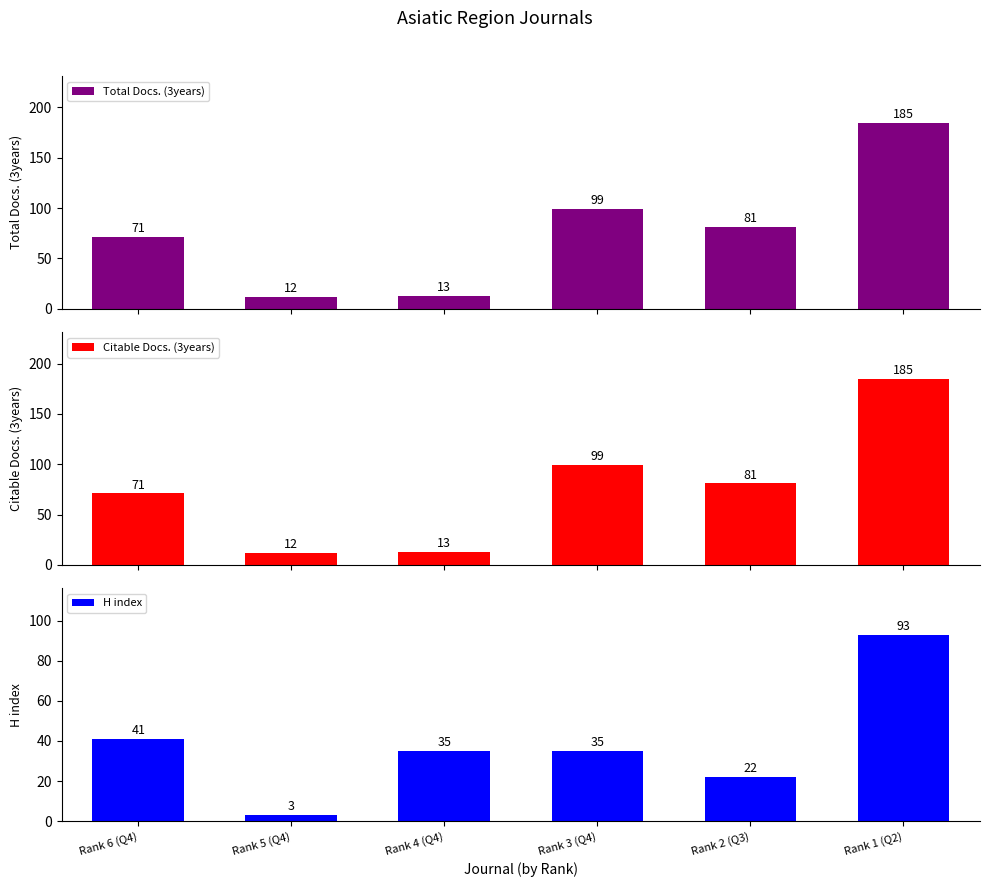

At how many categories does at least one series exceed 24?

5